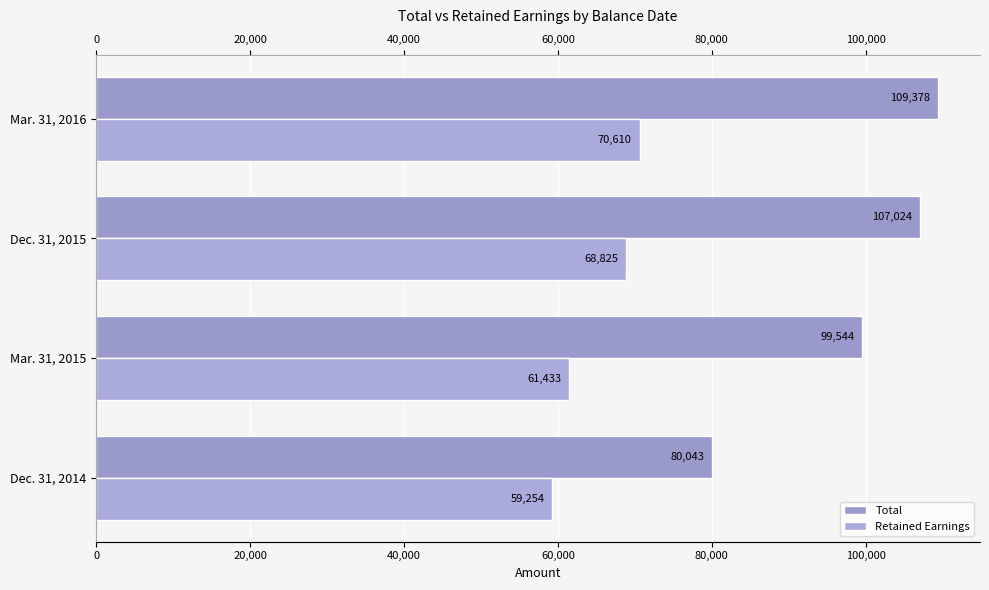

Count the number of categories in the chart.

4